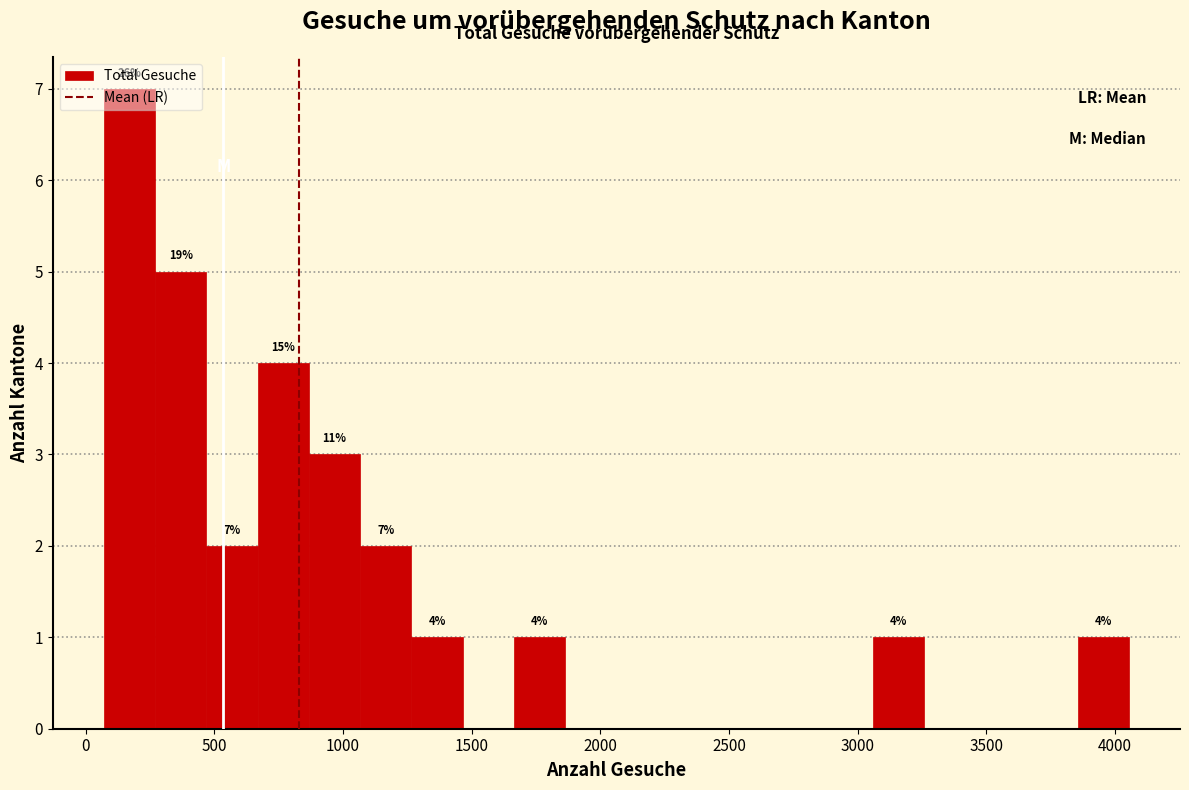

Around what value on the x-axis is the tallest bar? Give the approximate position of its centre, as read against the axis.

150